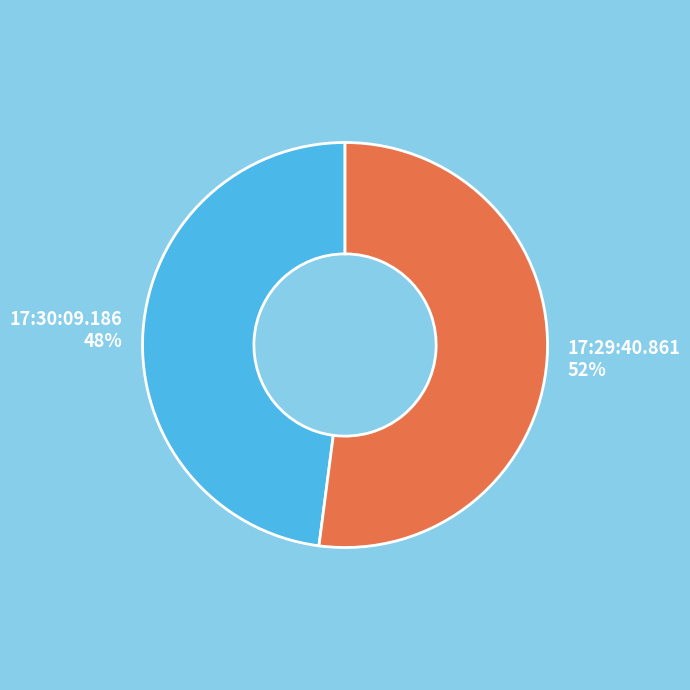

To the nearest percent, what is the difference between the 17:30:09.186 and 17:29:40.861 slice percentages?

4%